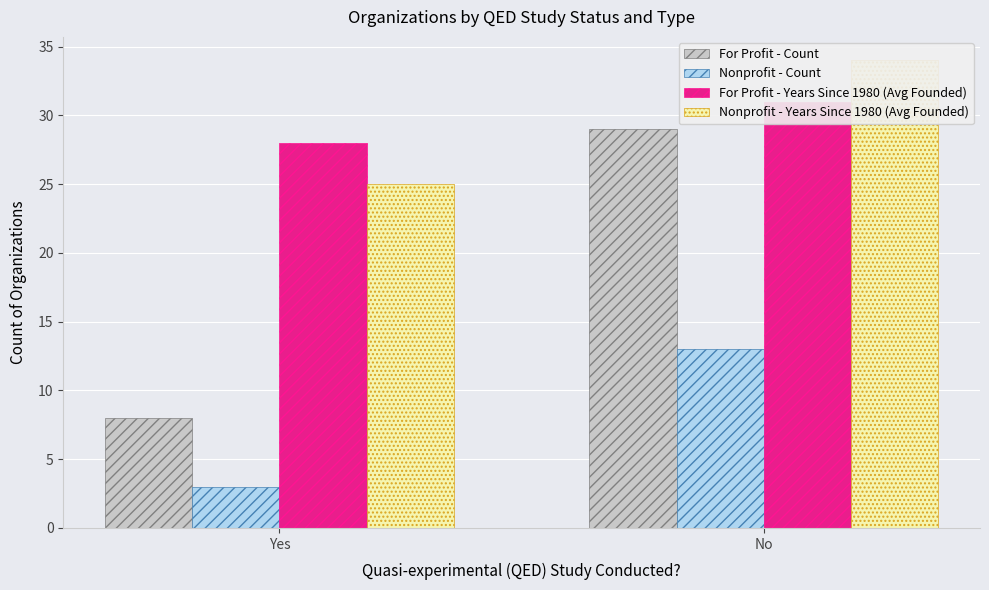

What is the minimum value shown in the chart?

3